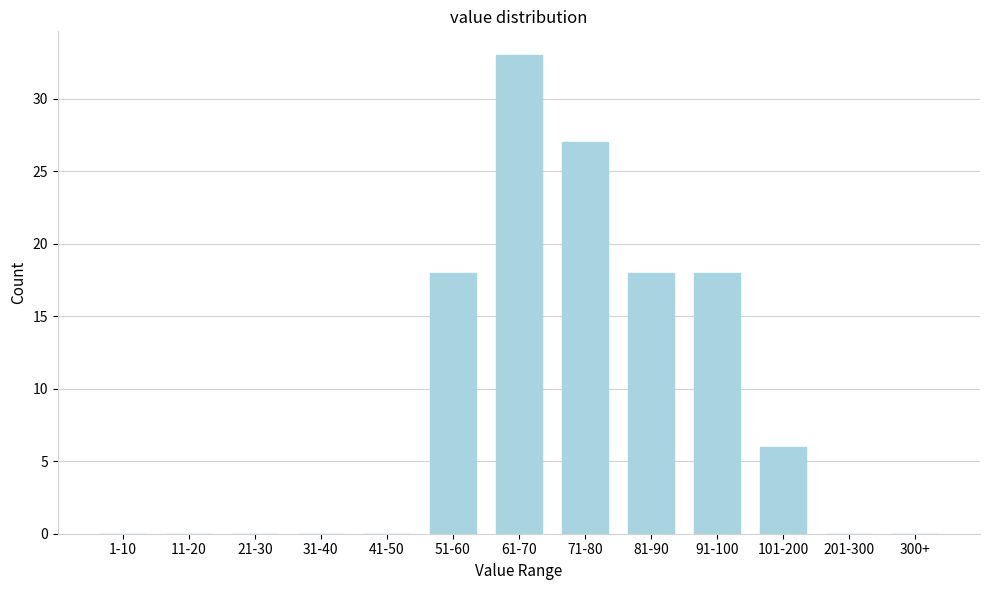

Reading left to right, what are all the values shown in this chart?

1-10=0	11-20=0	21-30=0	31-40=0	41-50=0	51-60=18	61-70=33	71-80=27	81-90=18	91-100=18	101-200=6	201-300=0	300+=0